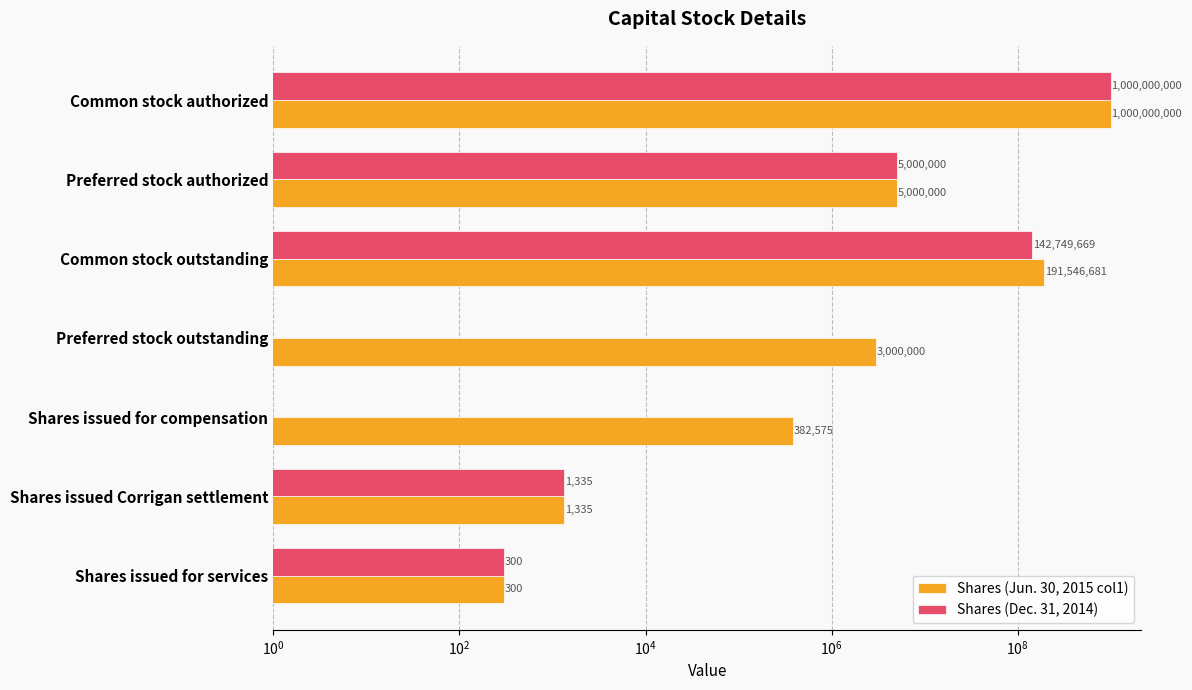

The Shares (Dec. 31, 2014) series shows 1851 at Shares issued Corrigan settlement. True or false?

False